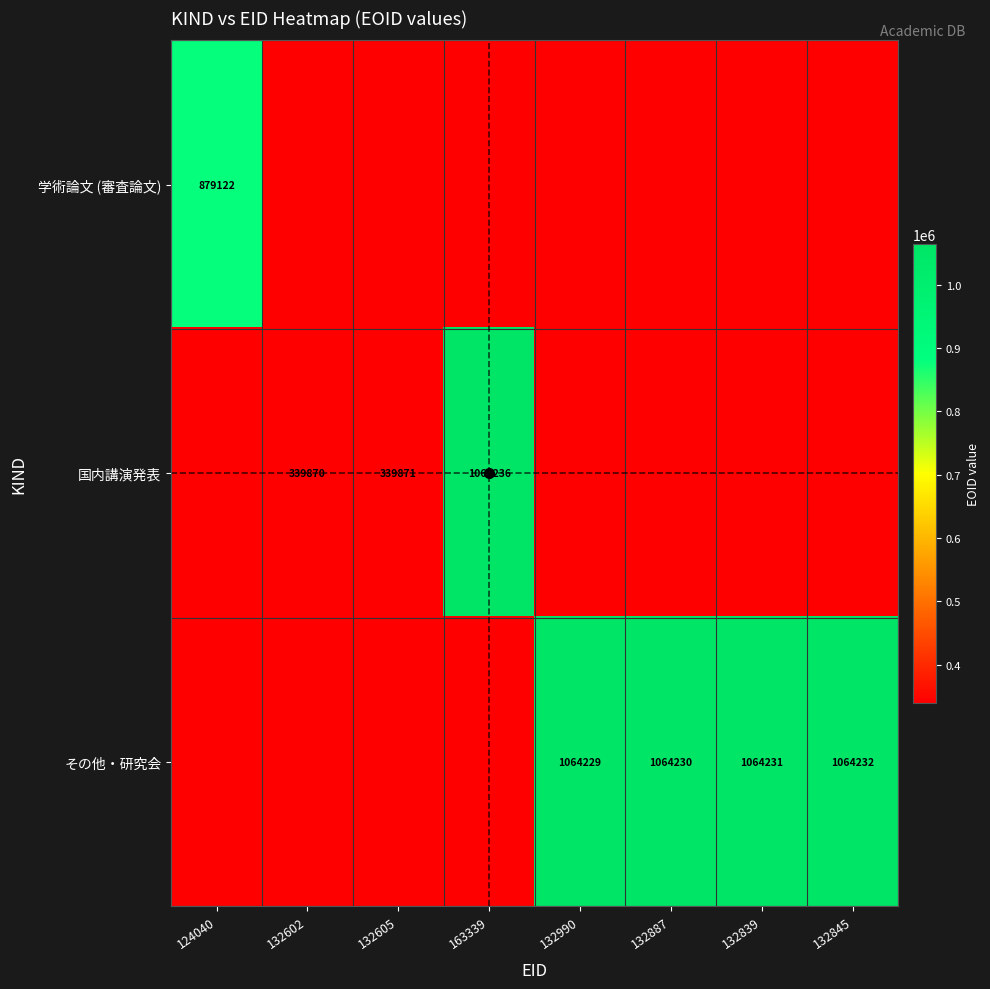

The value of その他・研究会 at 132845 is 1510946. True or false?

False